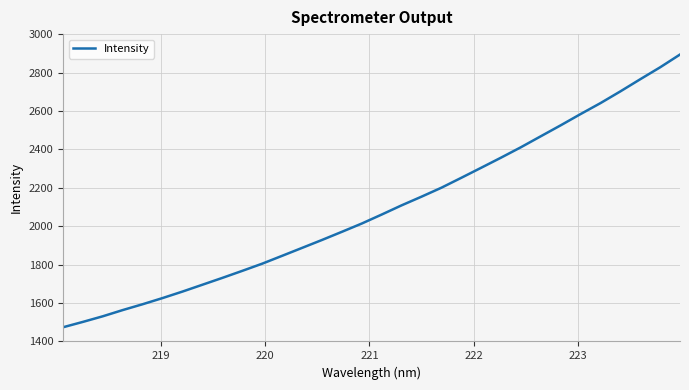

What is the minimum value shown in the chart?

1473.9